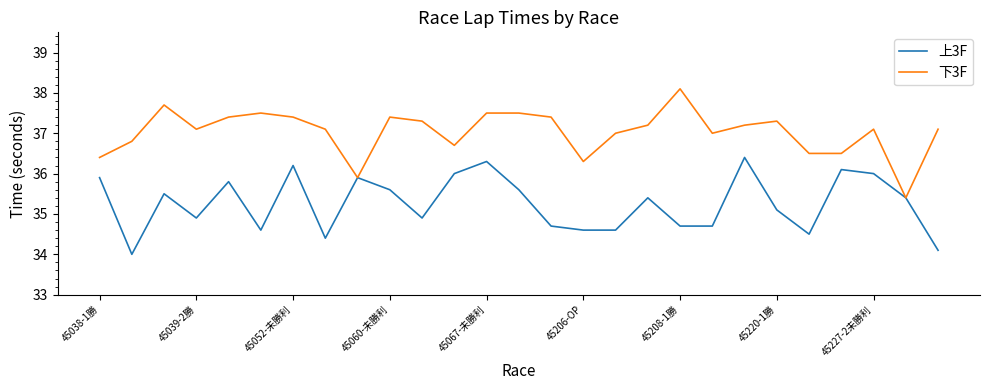

What is the highest value of the 下3F series?

38.1